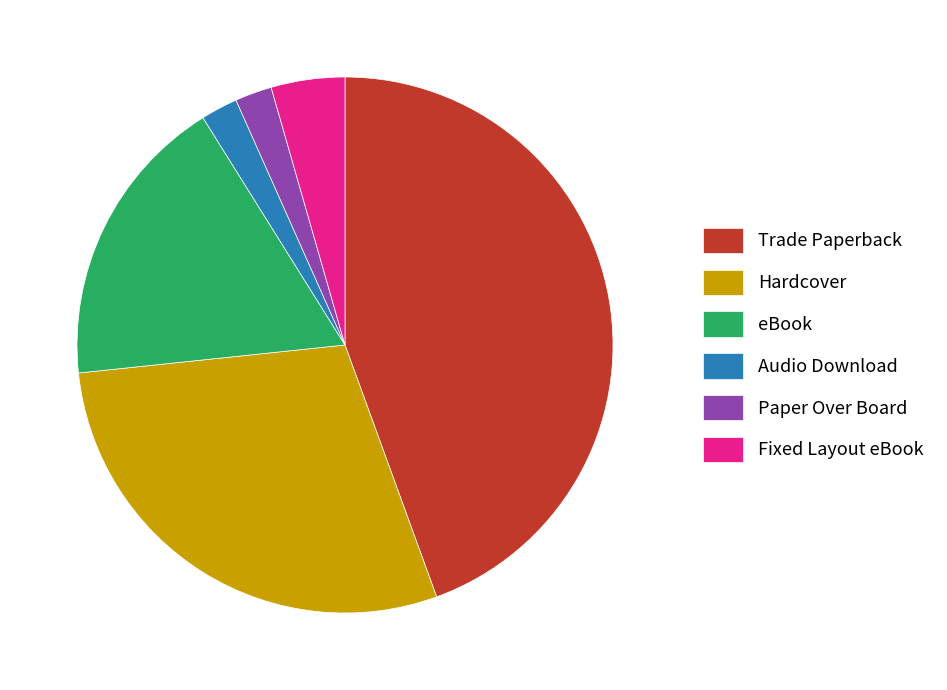

Approximately how many times larger is the value at Paper Over Board compared to Fixed Layout eBook?

0.5